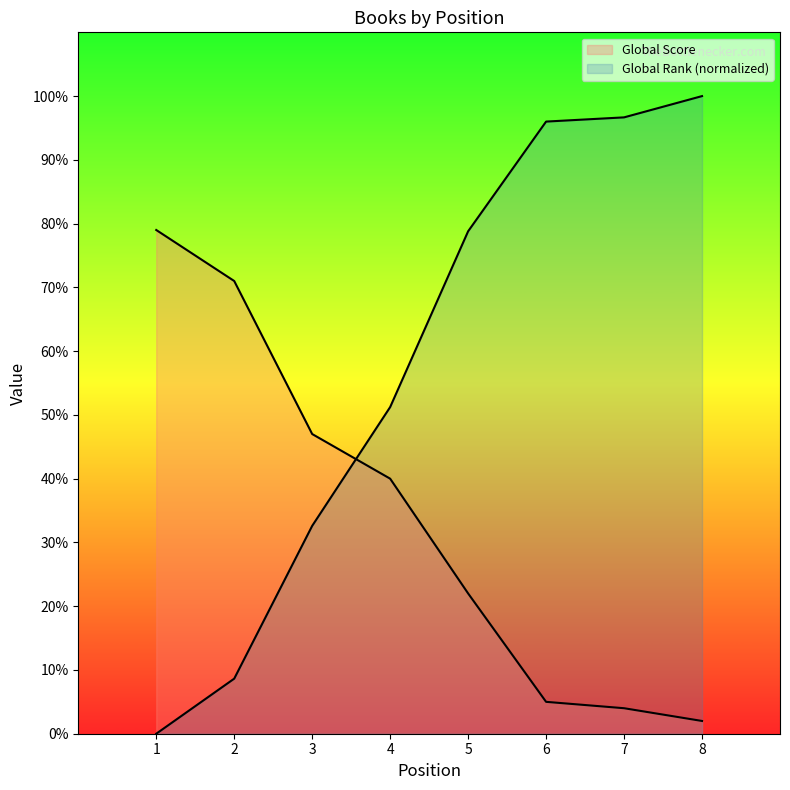

What is the sum of all Global Rank (scaled) values?

463.9